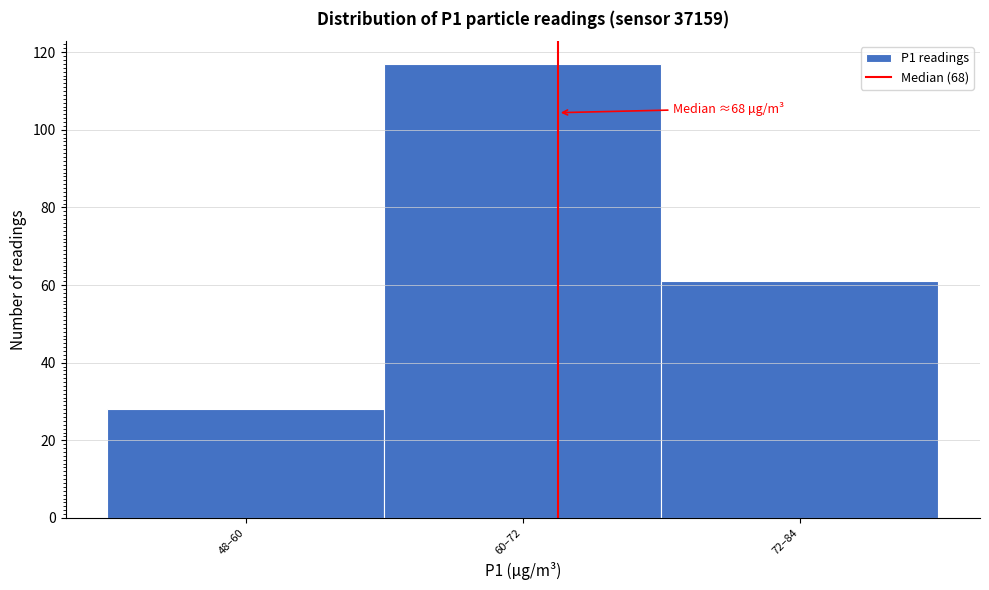

Reading left to right, extract all data points from this chart.

48–60=28	60–72=117	72–84=61